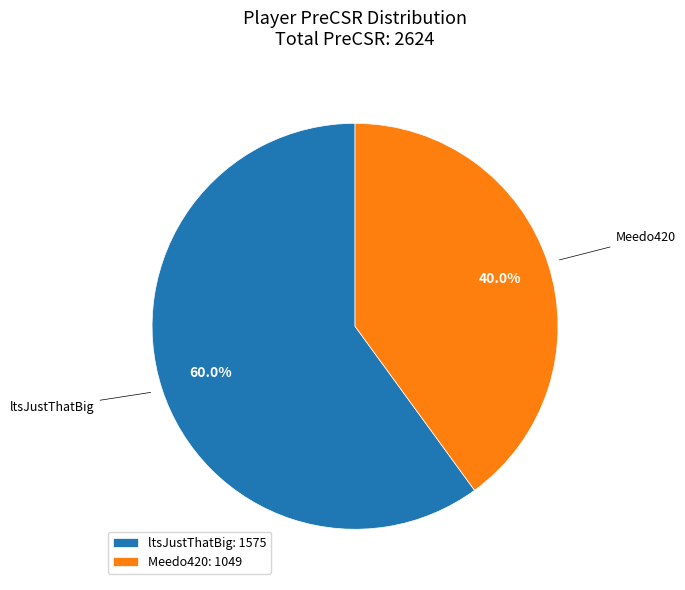

To the nearest percent, what portion does ltsJustThatBig represent?

60%